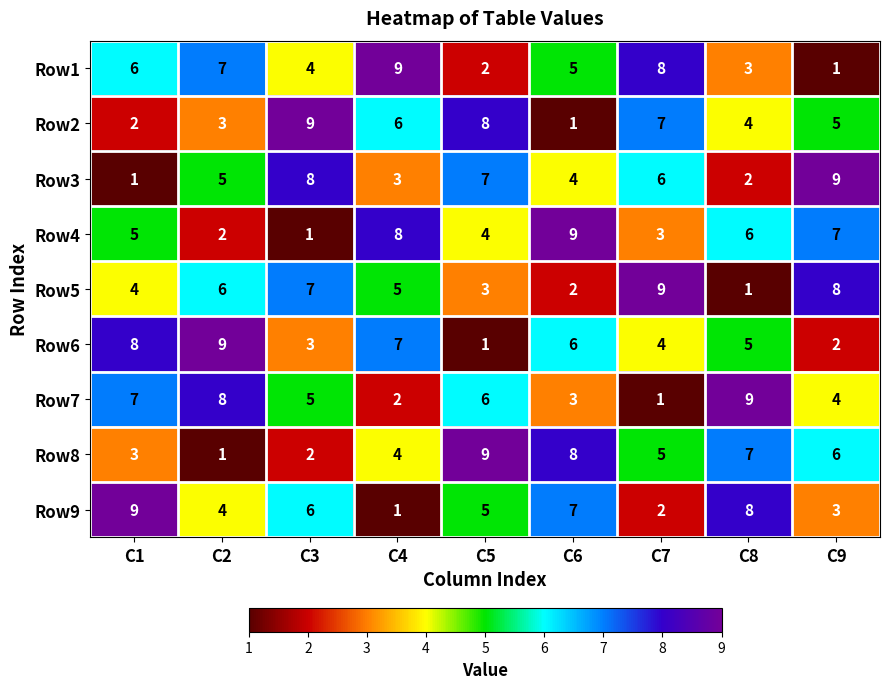

Where does the Row5 series first go above 5?

C2